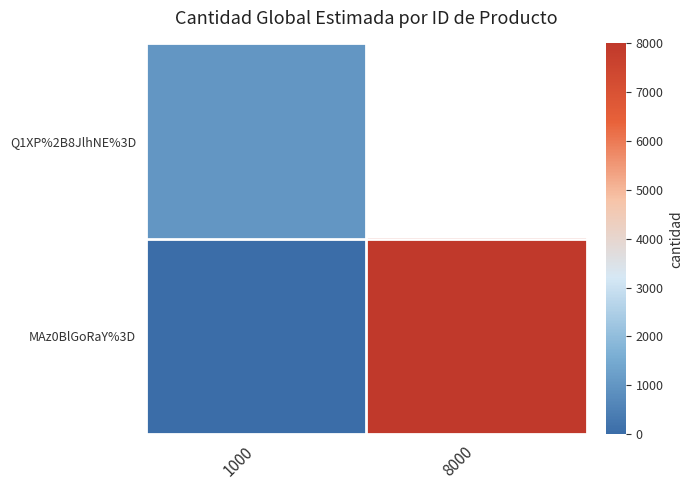

At which category does the chart reach its minimum across all series?

1000